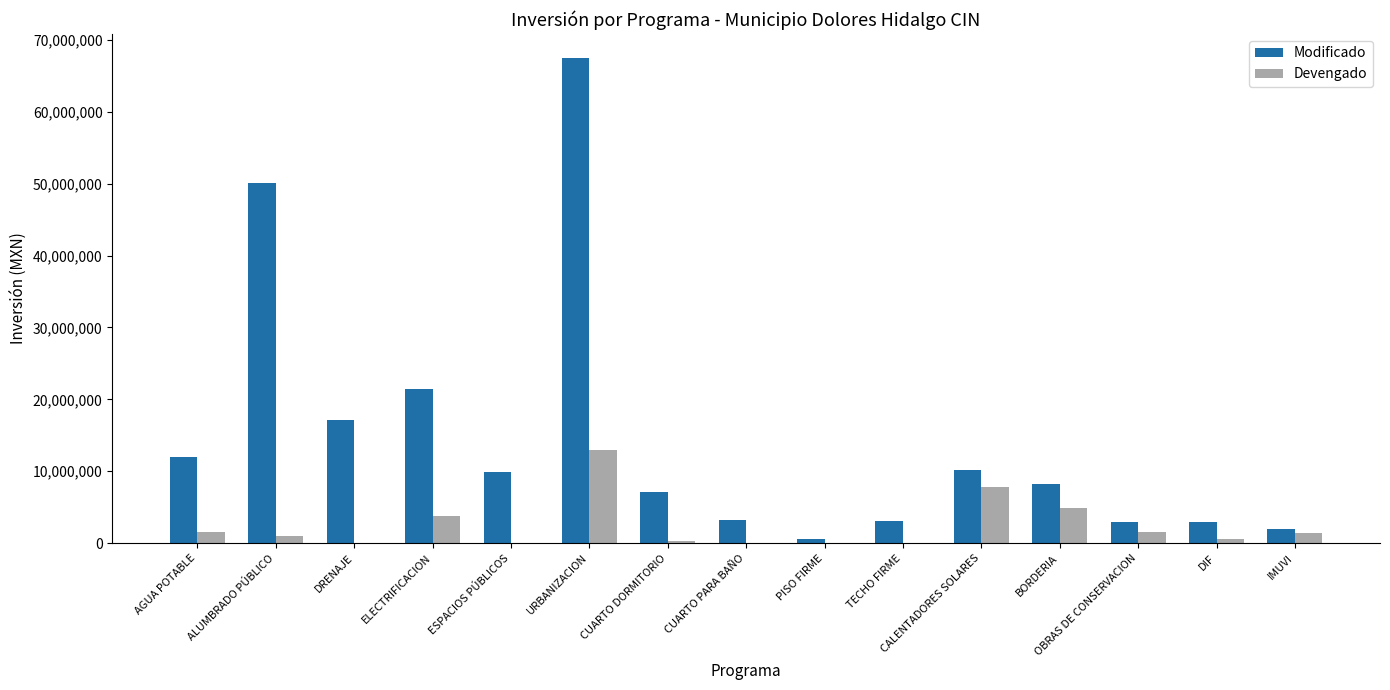

The Devengado series shows 0.0 at CUARTO PARA BAÑO. True or false?

True